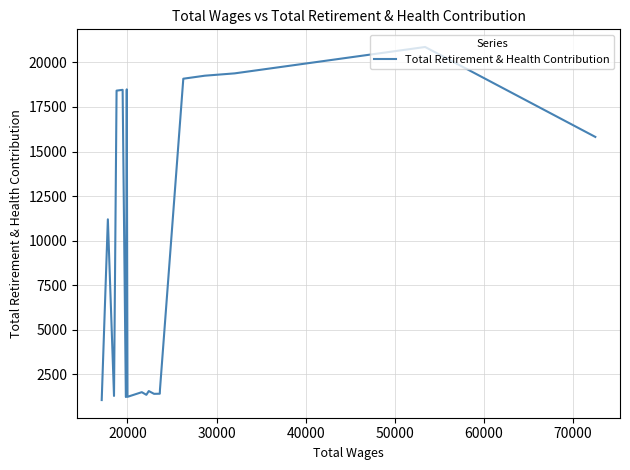

How many lines are shown in the chart?

1